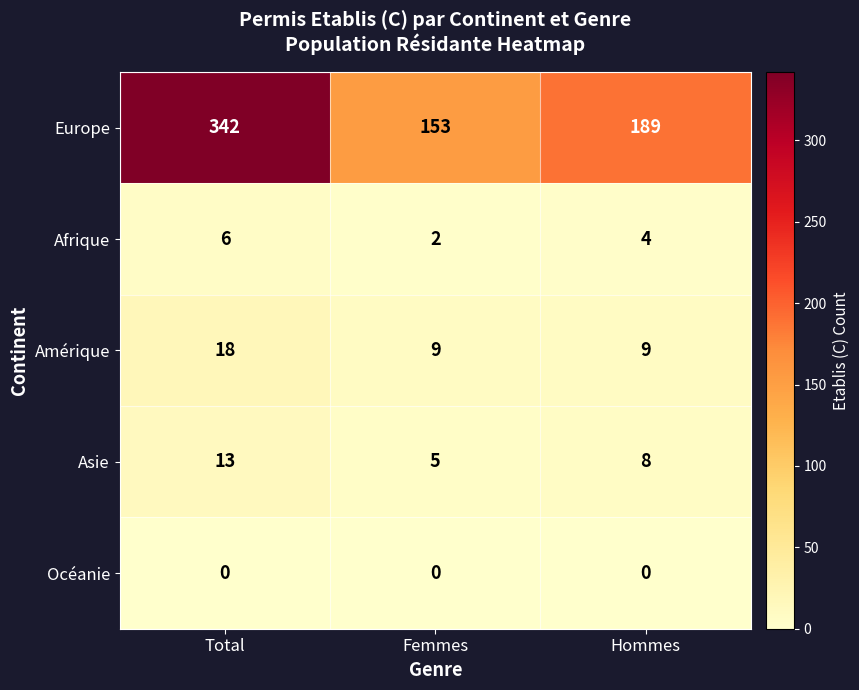

What is the approximate value of Amérique at Hommes?

9